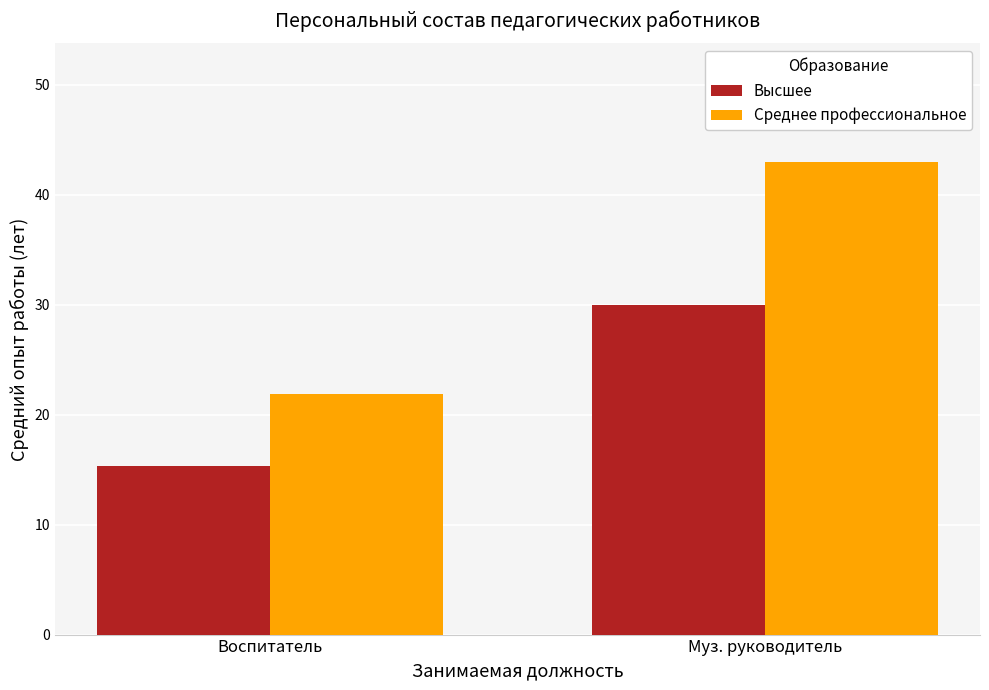

Where is Высшее nearest to the value 22?

Воспитатель